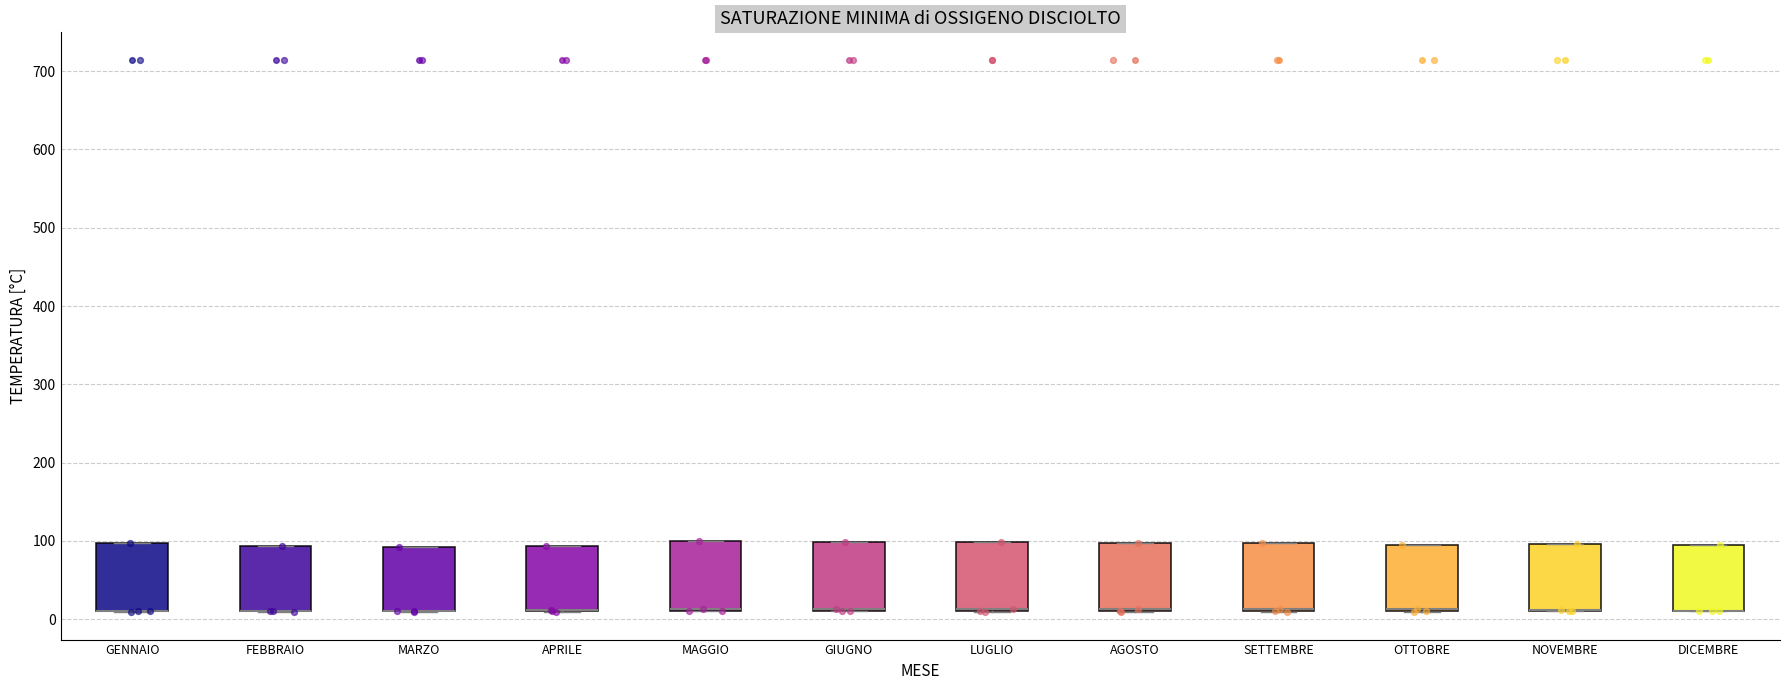

Reading left to right, transcribe this box plot: for each box, give where its median line is, the range the box spans, and where its two whiskers end, as read against the y-axis. The values are not printed on the chart, so give them approximately, as read against the axis.

GENNAIO: median 10 (drawn on the box's lower edge), box 10 to 100, whiskers 10 to 100
FEBBRAIO: median 10 (drawn on the box's lower edge), box 10 to 90, whiskers 10 to 90
MARZO: median 10 (drawn on the box's lower edge), box 10 to 90, whiskers 10 to 90
APRILE: median 10 (drawn on the box's lower edge), box 10 to 90, whiskers 10 to 90
MAGGIO: median 10 (drawn on the box's lower edge), box 10 to 100, whiskers 10 to 100
GIUGNO: median 10 (drawn on the box's lower edge), box 10 to 100, whiskers 10 to 100
LUGLIO: median 10 (drawn on the box's lower edge), box 10 to 100, whiskers 10 to 100
AGOSTO: median 10 (drawn on the box's lower edge), box 10 to 100, whiskers 10 to 100
SETTEMBRE: median 10 (just above the box's lower edge), box 10 to 100, whiskers 10 to 100
OTTOBRE: median 10 (drawn on the box's lower edge), box 10 to 90, whiskers 10 to 90
NOVEMBRE: median 10 (drawn on the box's lower edge), box 10 to 100, whiskers 10 to 100
DICEMBRE: median 10 (drawn on the box's lower edge), box 10 to 90, whiskers 10 to 90